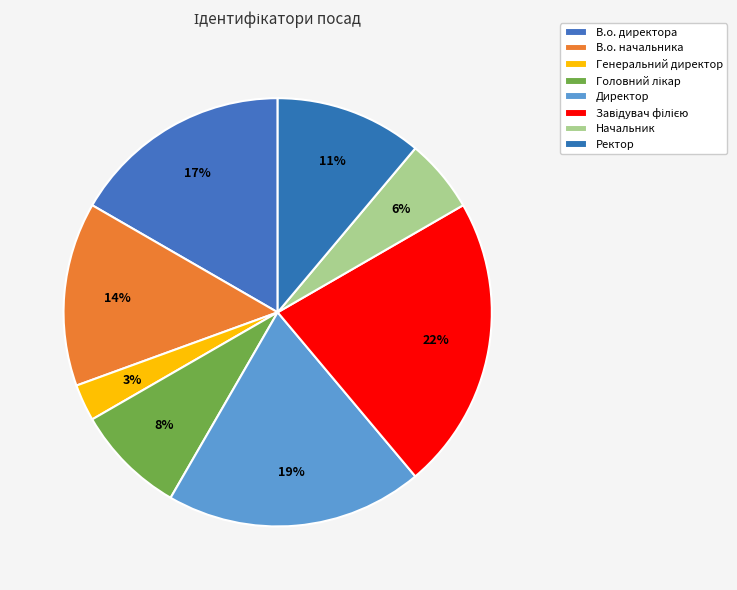

Is it true that Головний лікар is 8% of the pie?

True